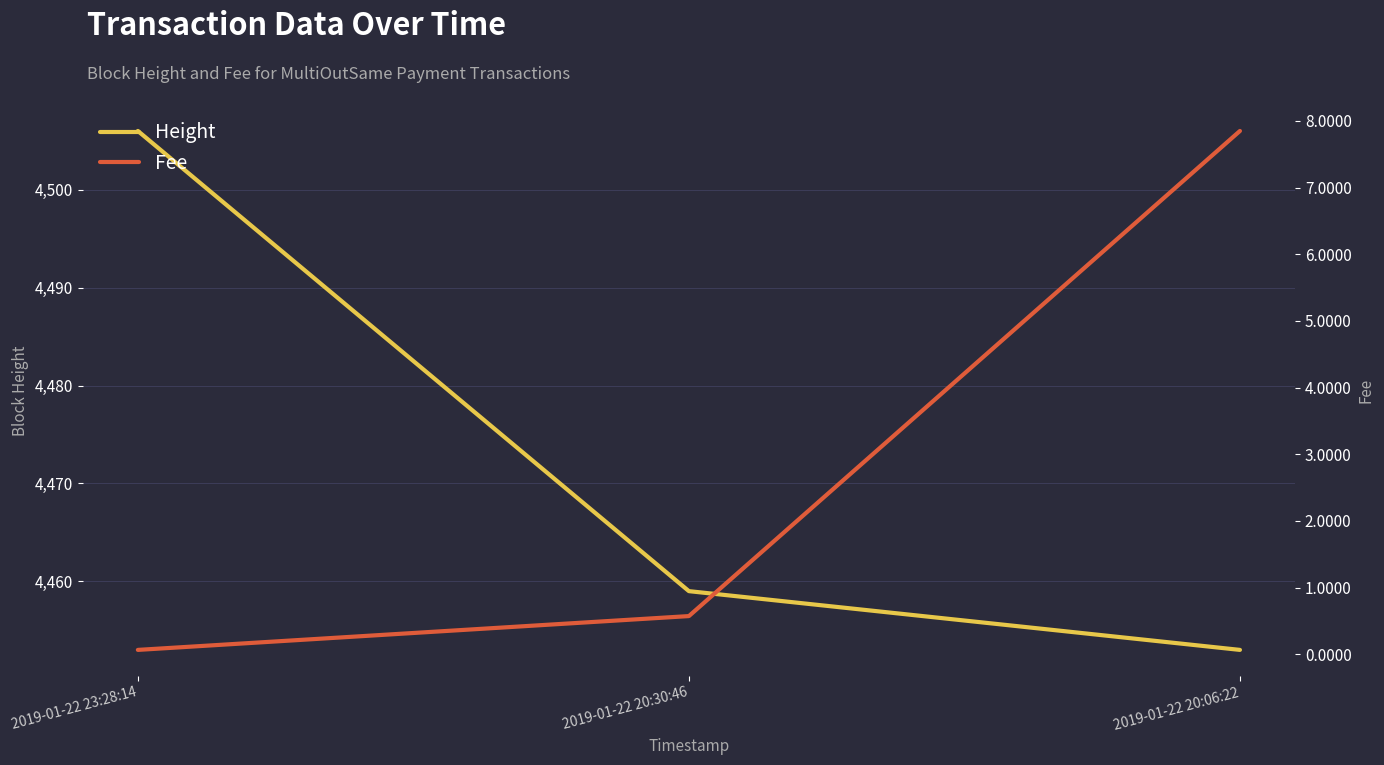

Reading right to left, what are all the values shown in this chart?

Height: 4453.0	4459.0	4506.0
Fee: 7.8	0.6	0.1